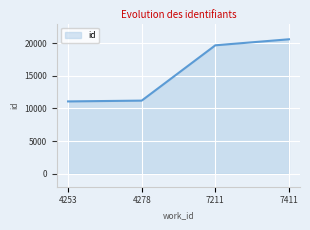

The chart shows a value of 16500 at 4253. True or false?

False